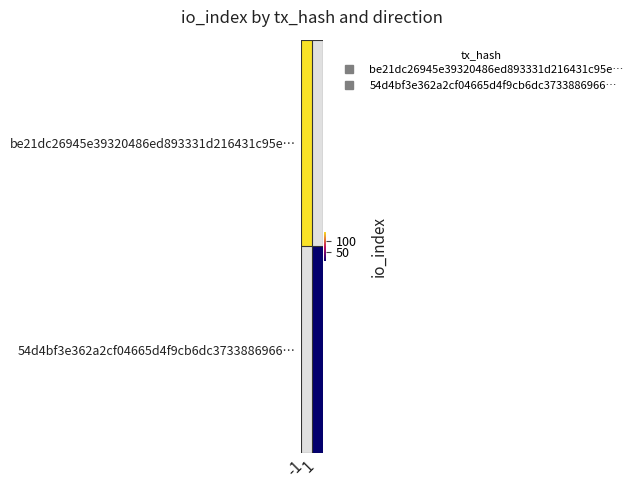

Rank the categories by be21dc26945e39320486ed893331d216431c95e… value from highest to lowest.

-1, 1